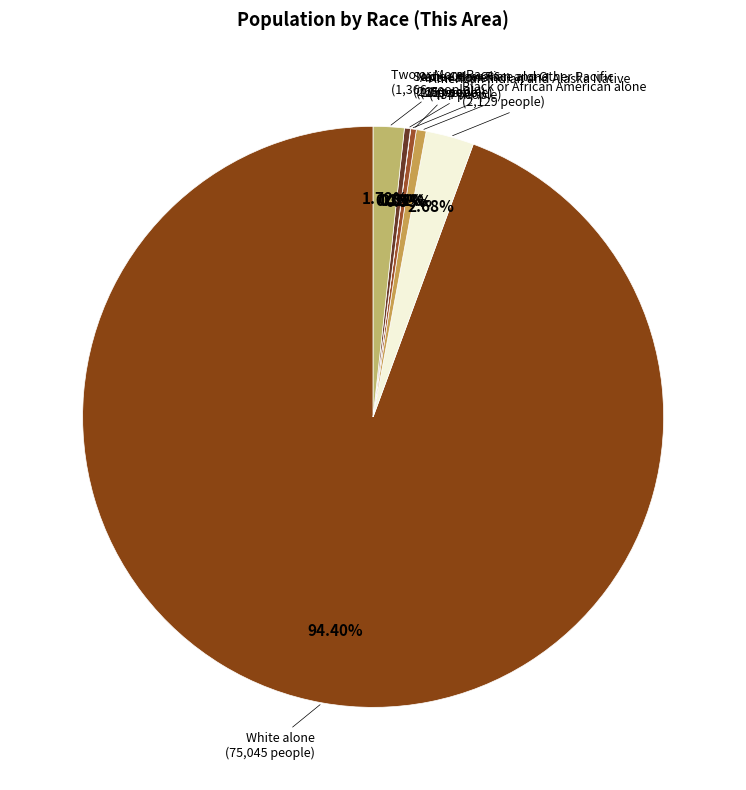

Rank the categories by value from lowest to highest.

Native Hawaiian and Other Pacific, Asian alone, Some Other Race alone, American Indian and Alaska Native, Two or More Races, Black or African American alone, White alone